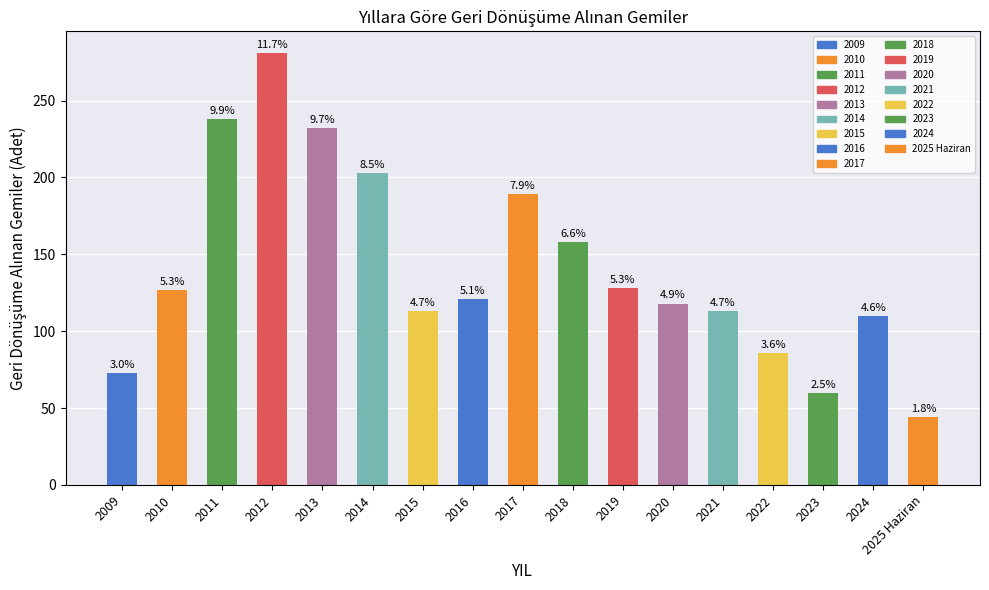

What is the difference between the maximum and second lowest values?

221